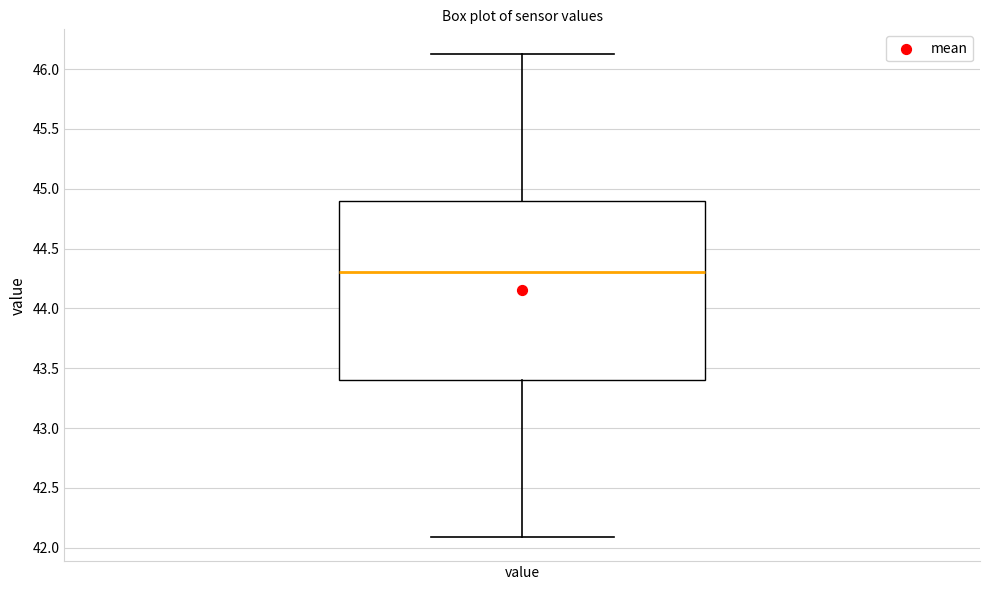

Transcribe this box plot: give where the median line is, the range the box spans, and where the two whiskers end, as read against the y-axis. The values are not printed on the chart, so give them approximately, as read against the axis.

median 44.30, box 43.40 to 44.90, whiskers 42.10 to 46.15